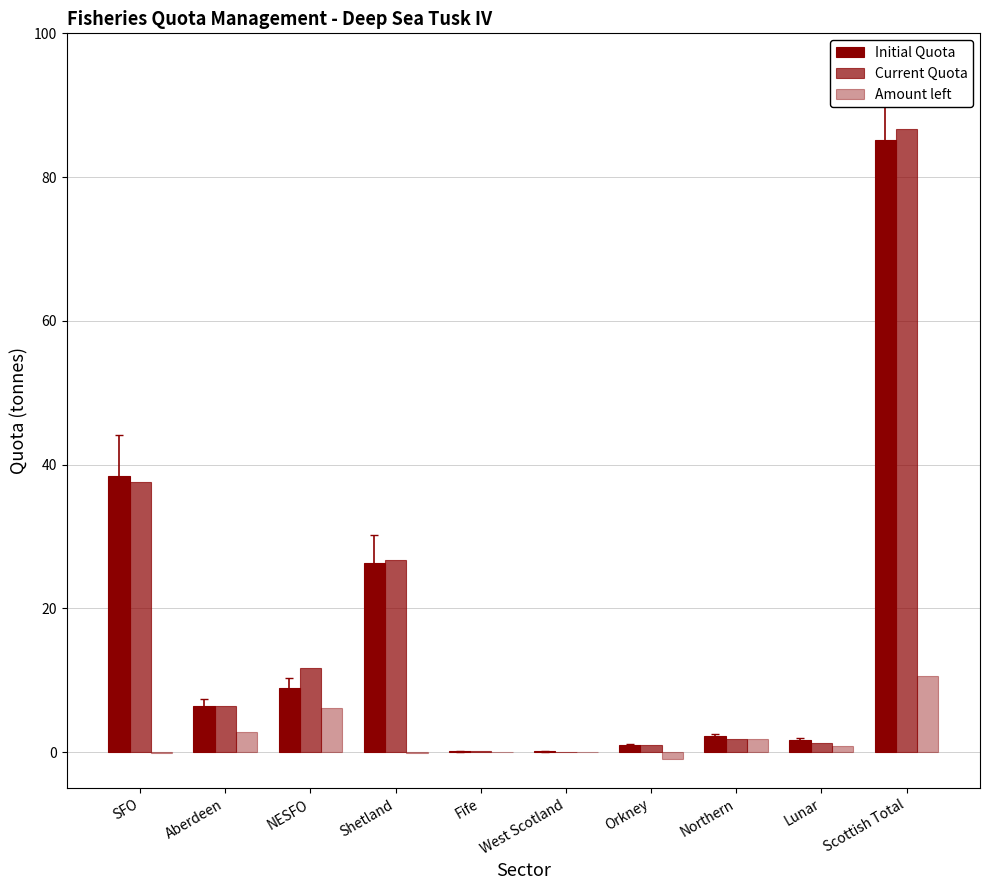

Which label corresponds to the smallest value in the chart?

Orkney